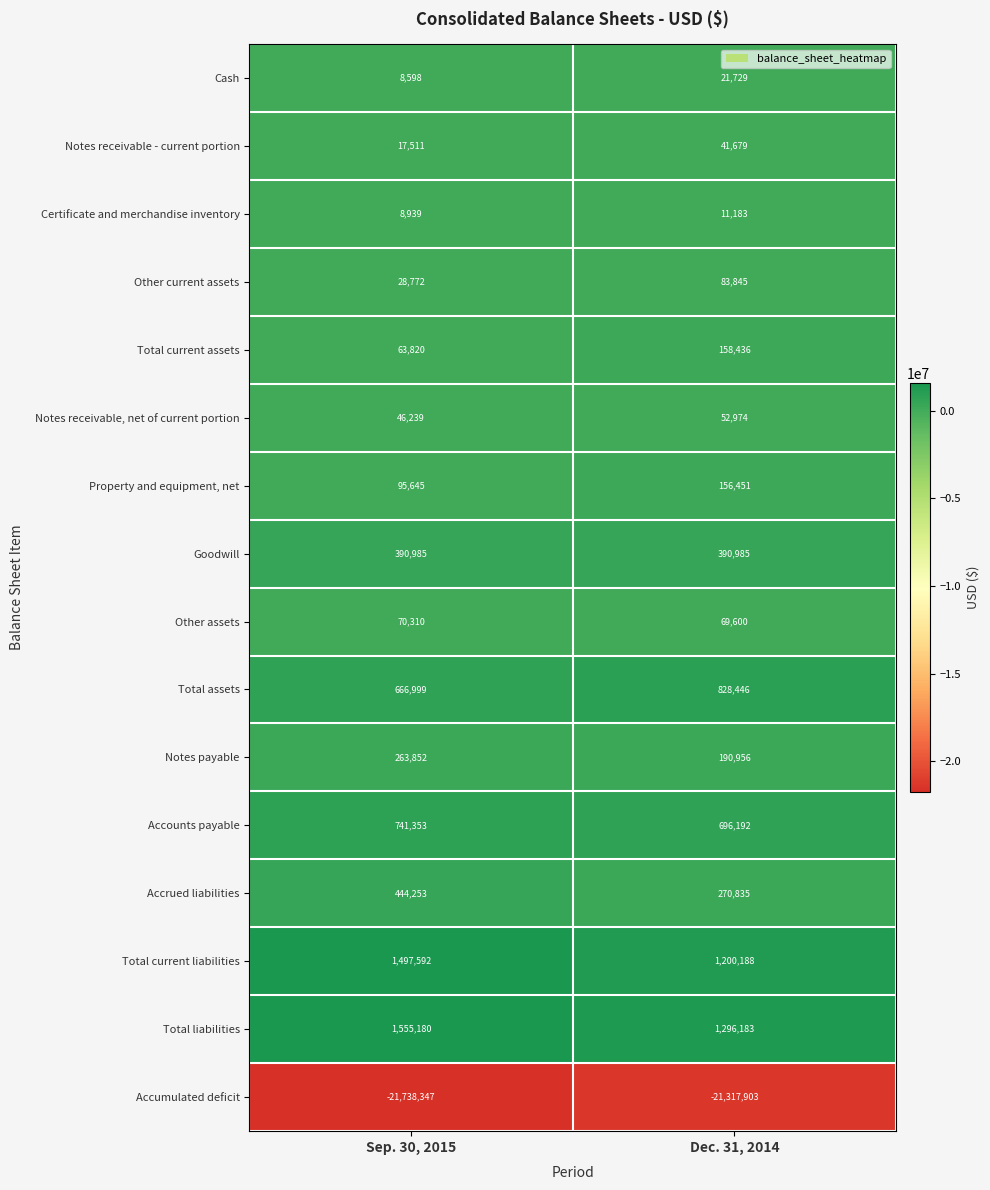

Which series has the largest range (max minus min)?

Accumulated deficit